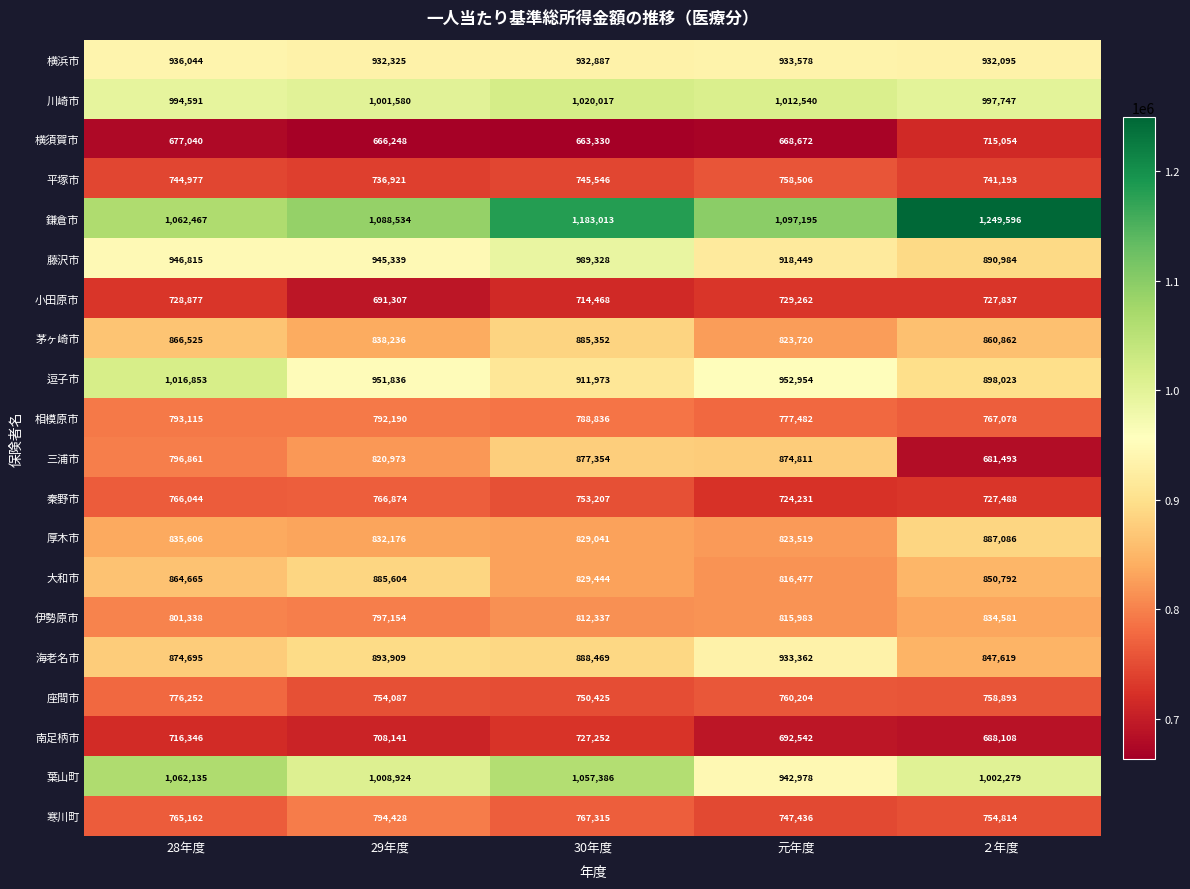

What value does the 伊勢原市 series have at 元年度?

815983